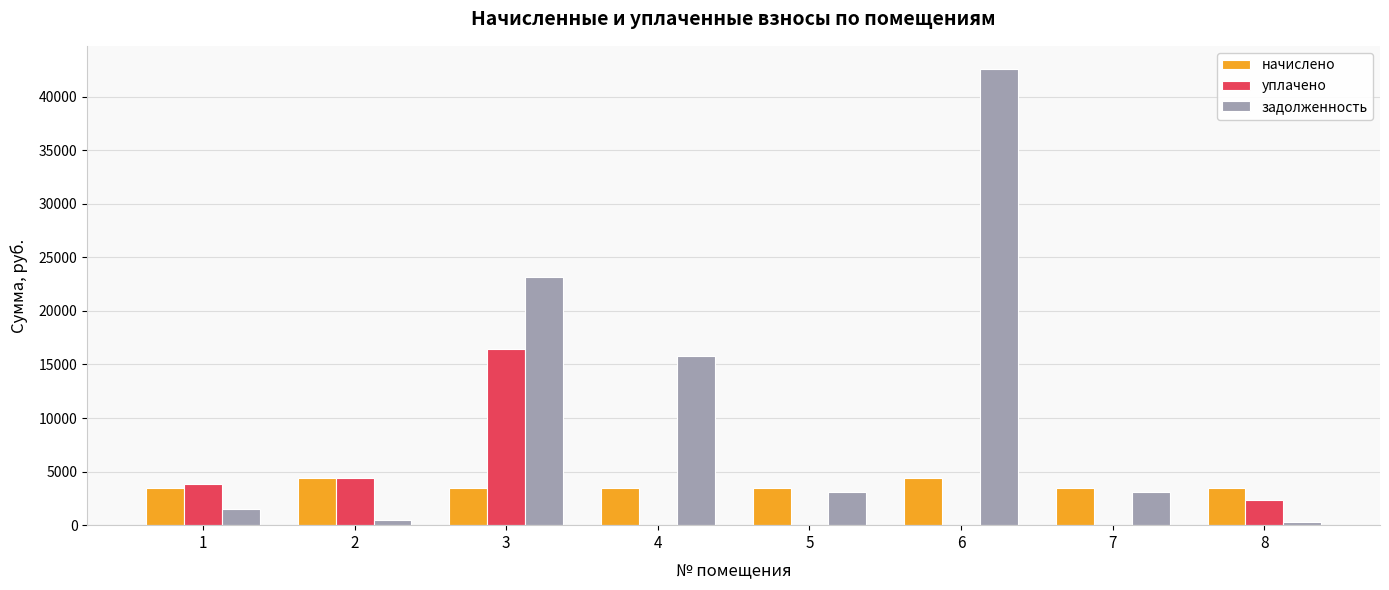

Count the number of data series in this chart.

3